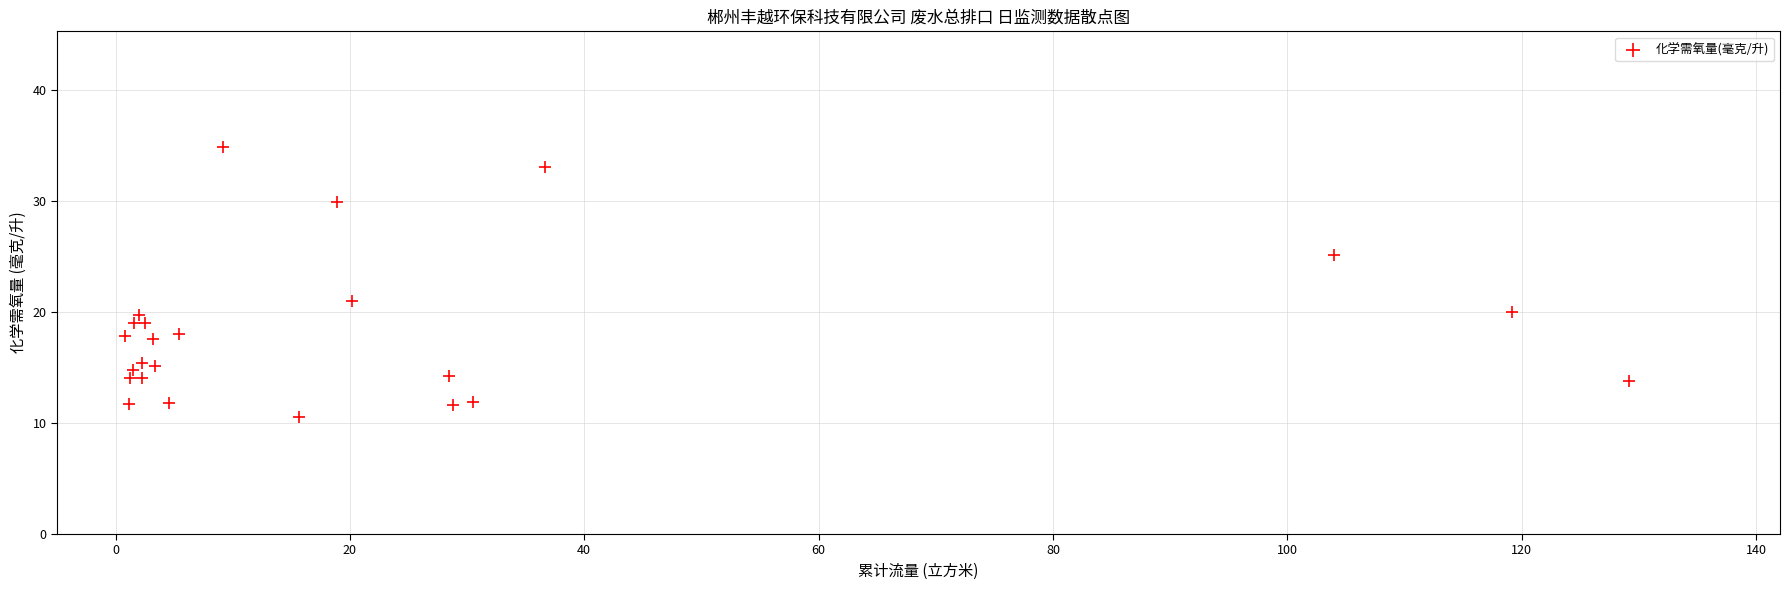

What Y value in the scatter plot is closest to 22?

21.0